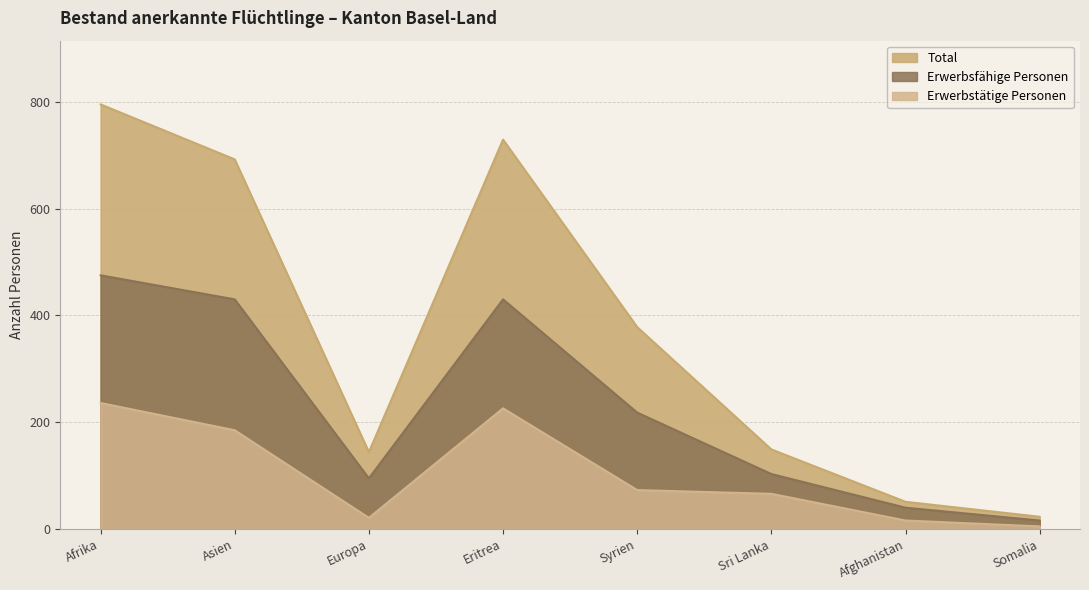

What is the label of the 2nd point from the left?

Asien